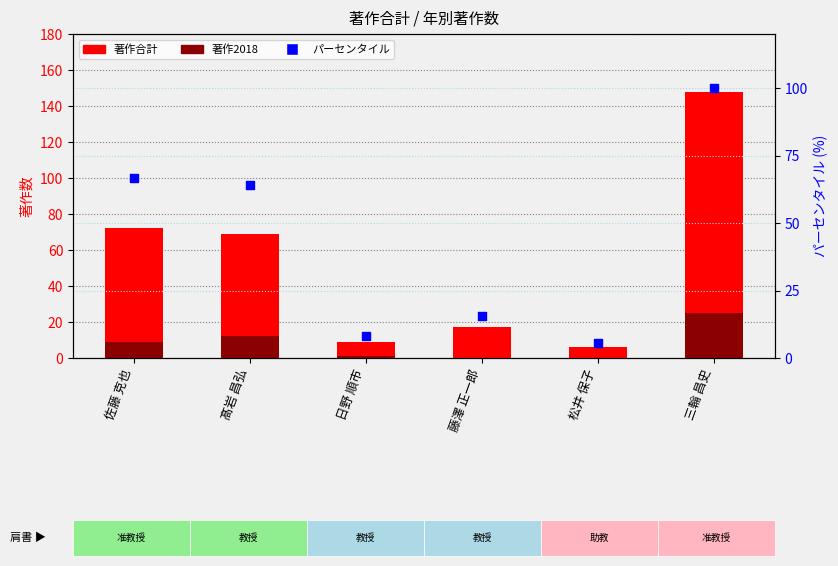

Which series contains the highest Y value?

著作合計